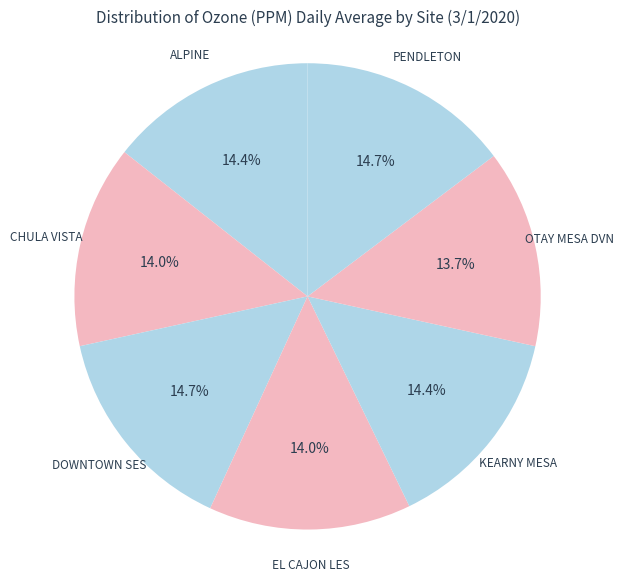

Count the number of slices in the pie.

7